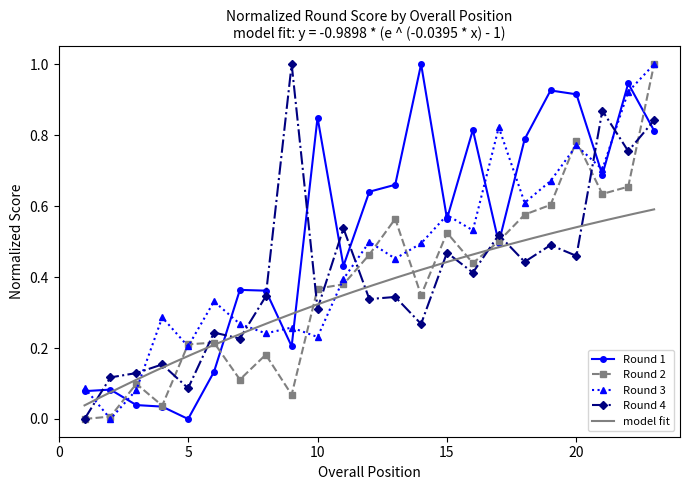

True or false: Round 2 has more than 1 points higher than both neighbors.

True